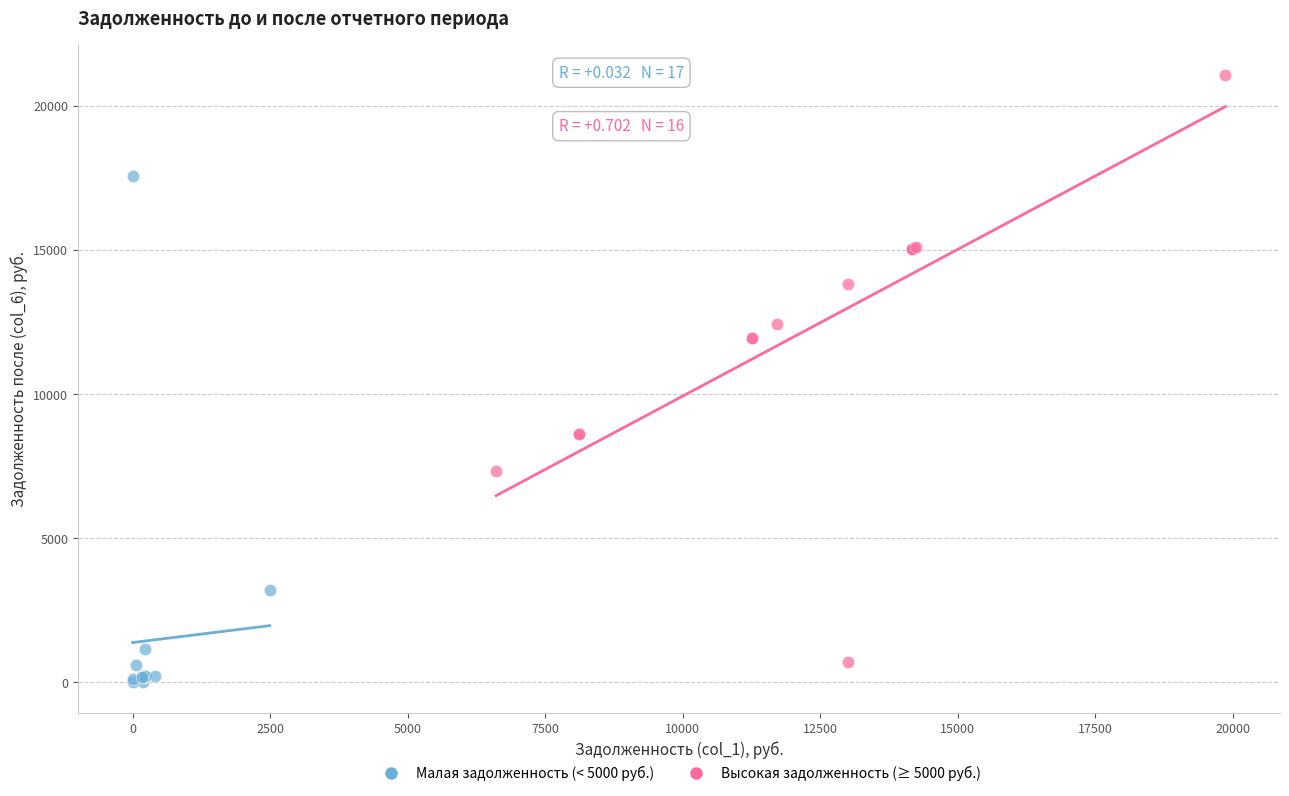

Which series contains the highest Y value?

Высокая задолженность (≥ 5000 руб.)